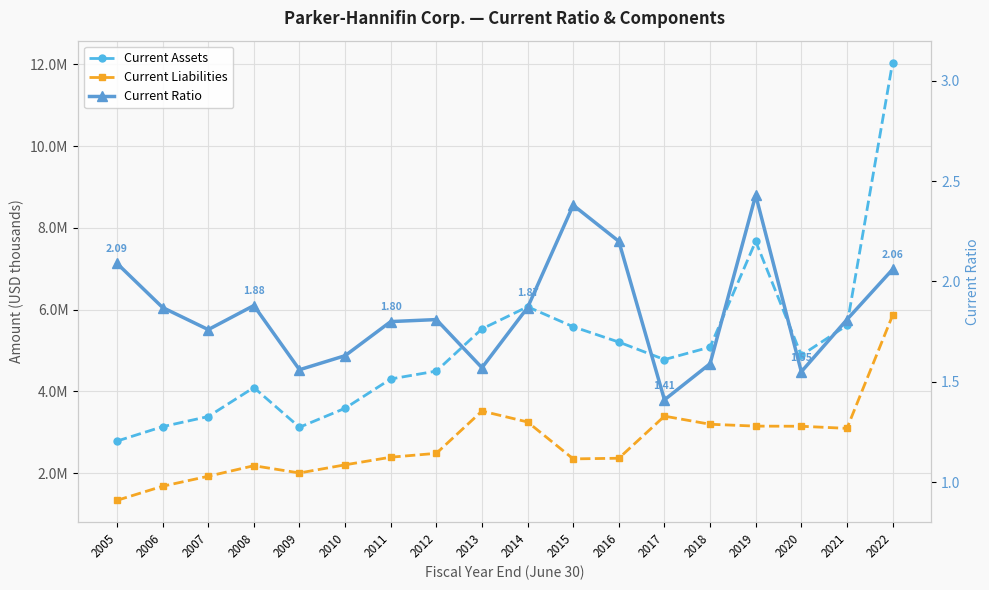

Read the Current Assets value at 2015.

5583092.0